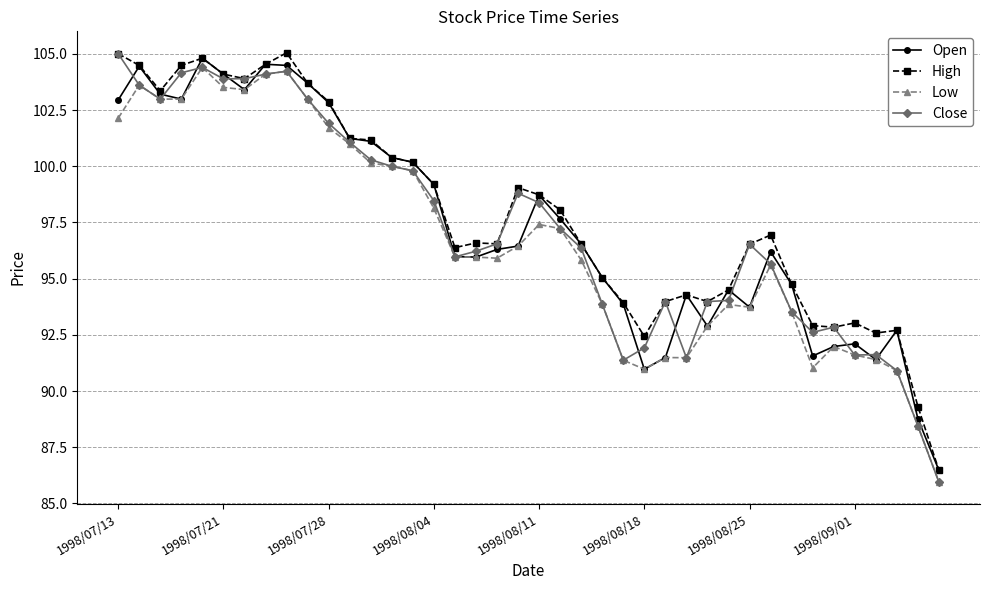

What is the minimum value shown in the chart?

85.9